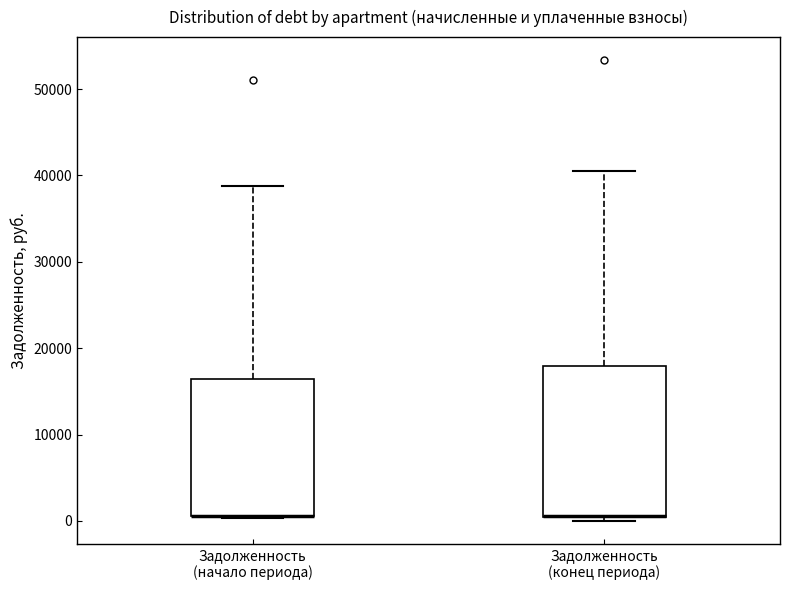

Where is the upper edge of the box for Задолженность (конец периода) on the y-axis? The values are not printed on the chart, so give them approximately, as read against the axis.

18000